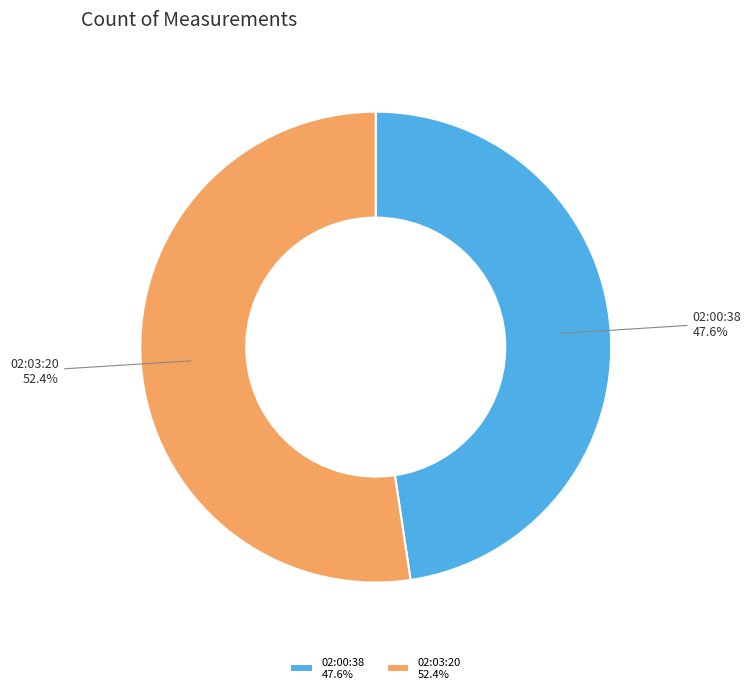

What is the ratio of the value at 02:03:20 52.4% to the value at 02:00:38 47.6%?

1.1